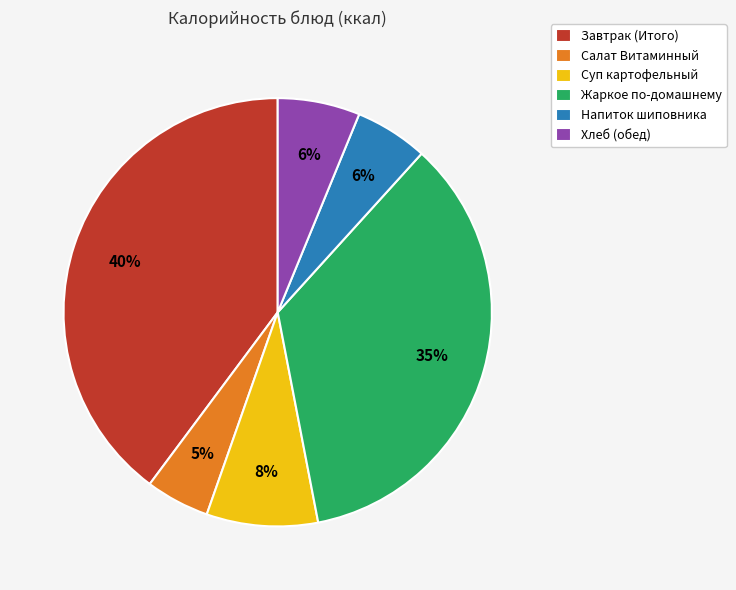

How many segments does this pie chart have?

6